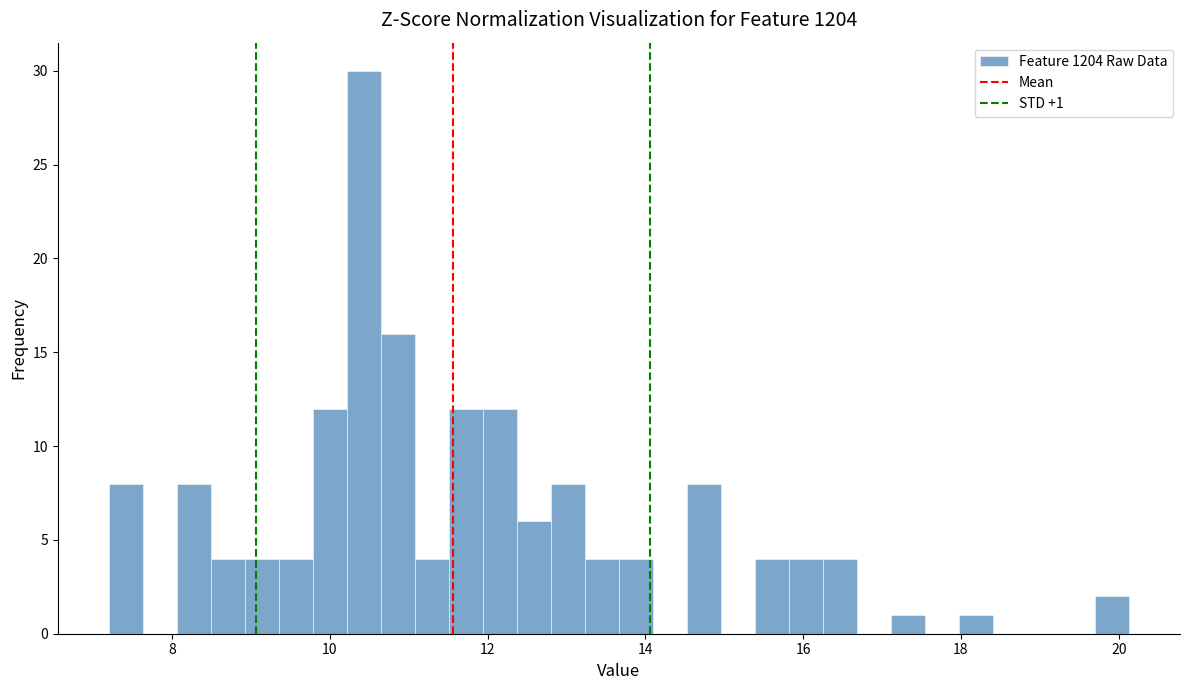

Around what value on the x-axis is the tallest bar? Give the approximate position of its centre, as read against the axis.

10.4